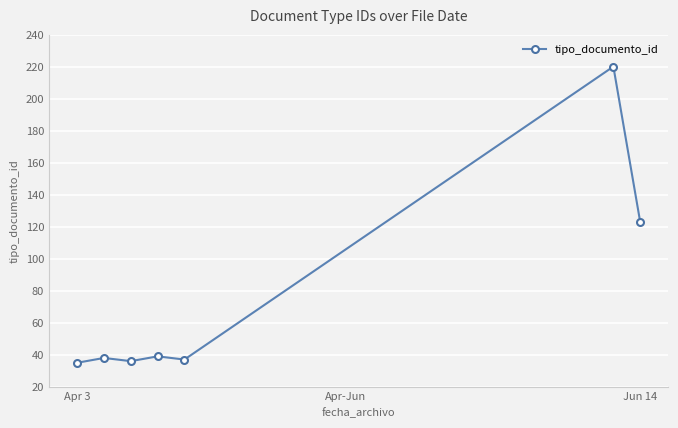

True or false: the data has more than 1 interior local peaks.

True